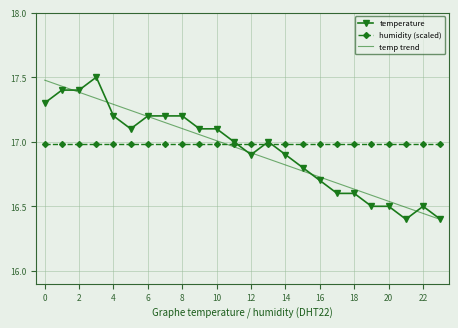

After their last crossing, which series has the higher values: humidity (scaled) or temp trend?

humidity (scaled)